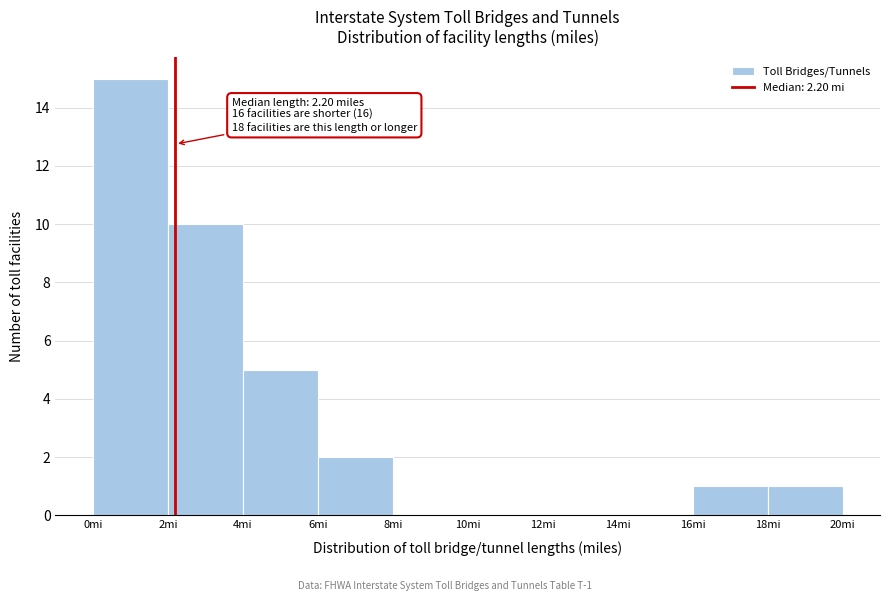

Which range on the x-axis has the tallest bar?

0 to 2